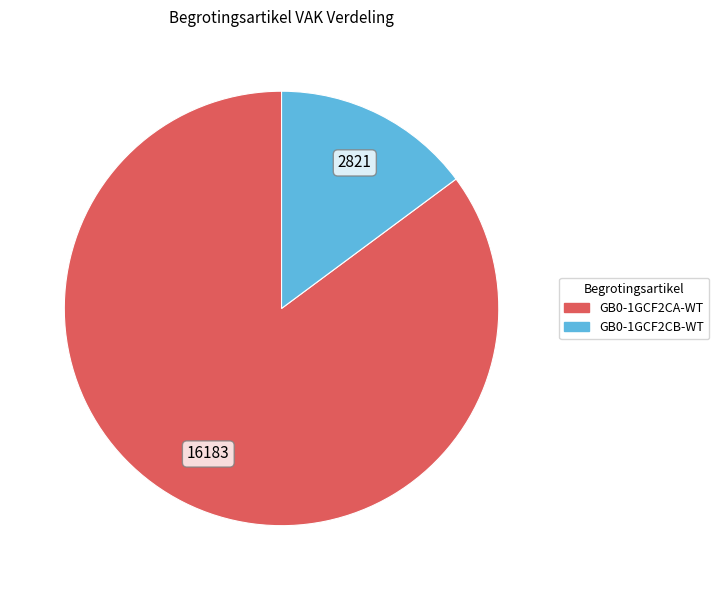

Which category accounts for the majority?

GB0-1GCF2CA-WT